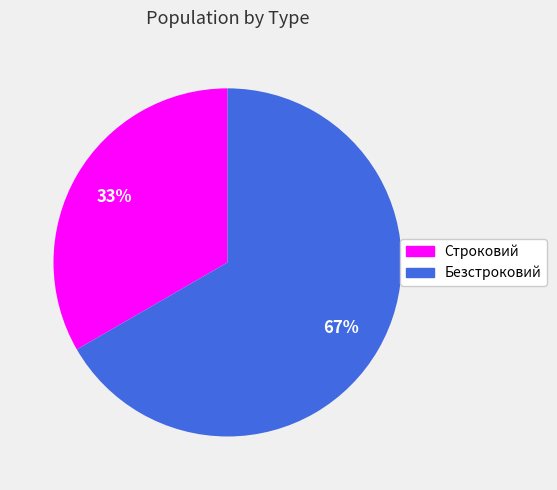

Rank the categories by value from lowest to highest.

Строковий, Безстроковий